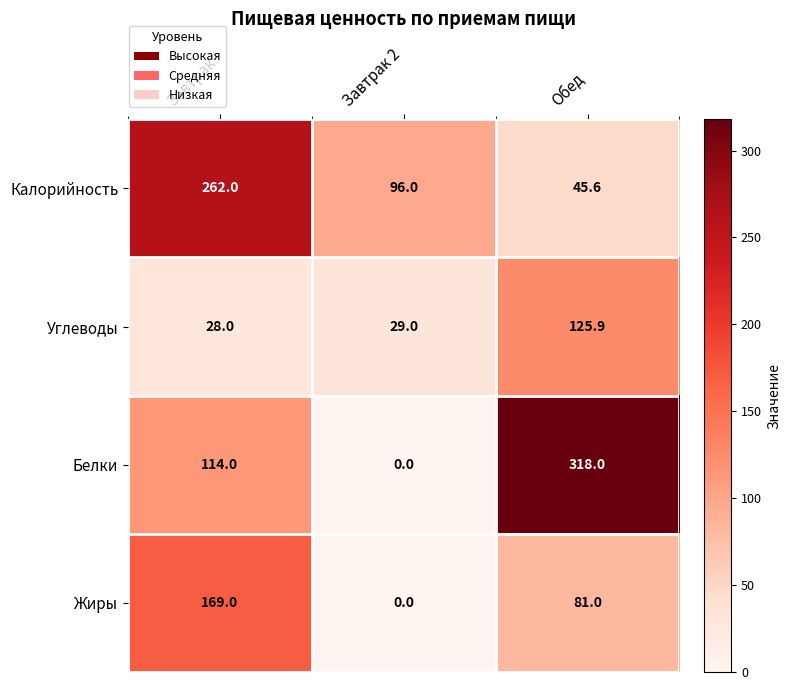

What is the spread (max minus min) of values at Завтрак 2?

96.0